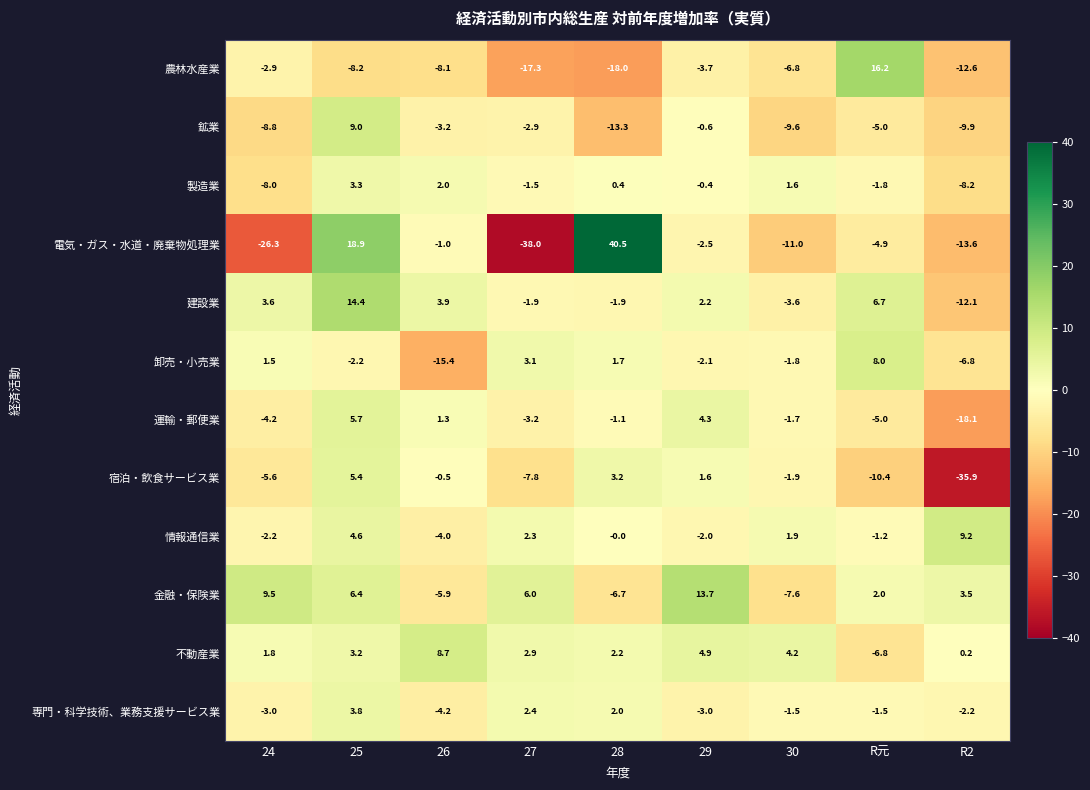

Rank the series by their maximum value, from lowest to highest.

製造業, 専門・科学技術、業務支援サービス業, 宿泊・飲食サービス業, 運輸・郵便業, 卸売・小売業, 不動産業, 鉱業, 情報通信業, 金融・保険業, 建設業, 農林水産業, 電気・ガス・水道・廃棄物処理業